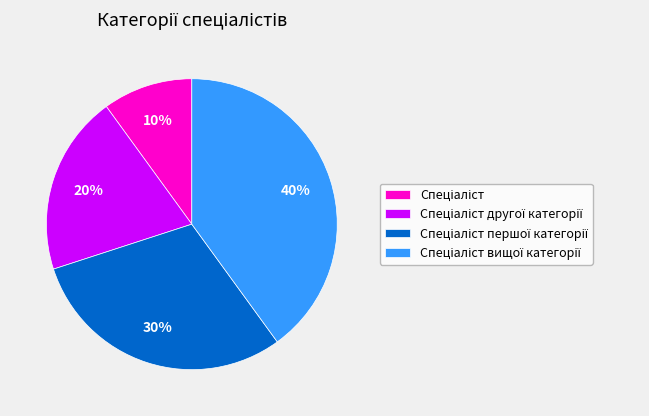

To the nearest percent, what is the difference between the largest and smallest slice percentages?

30%